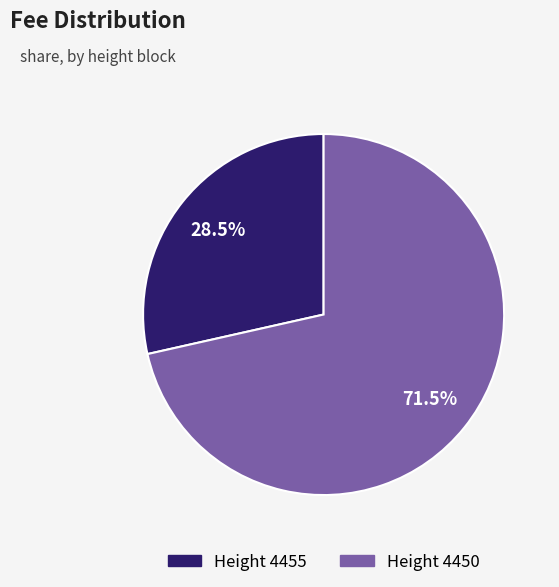

Count the number of slices in the pie.

2